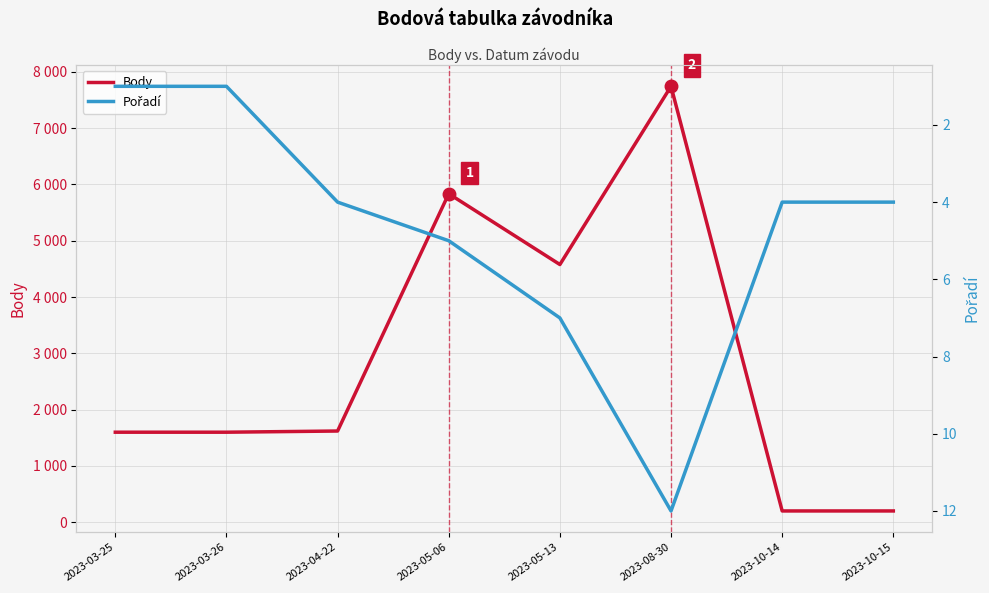

Reading left to right, list all the values displayed in this chart.

Body: 1600	1600	1621	5834	4577	7741	202	202
Pořadí: 1	1	4	5	7	12	4	4